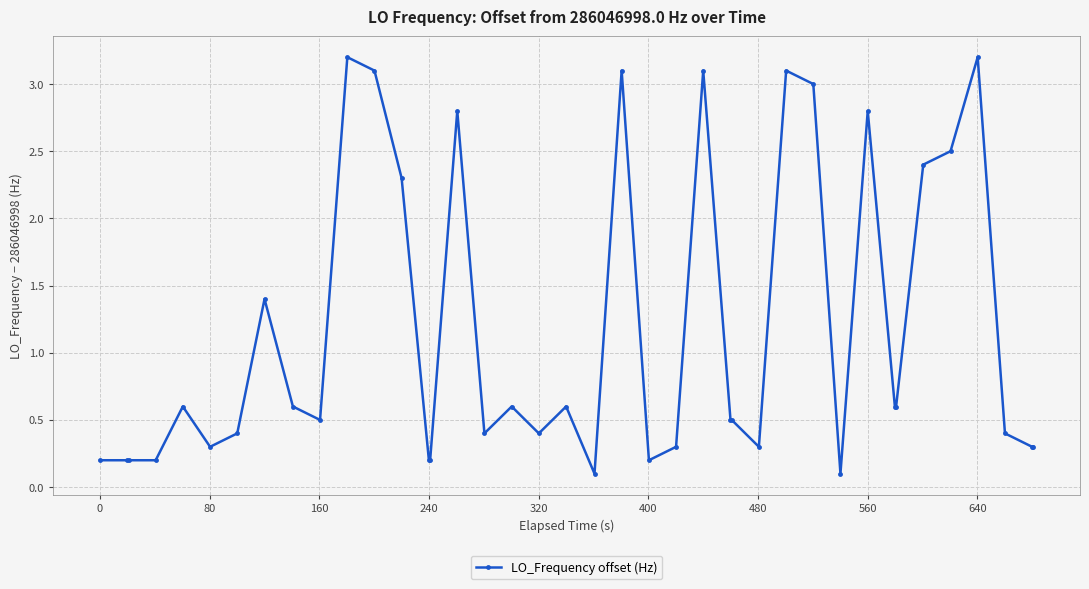

What is the greatest value displayed?

3.2